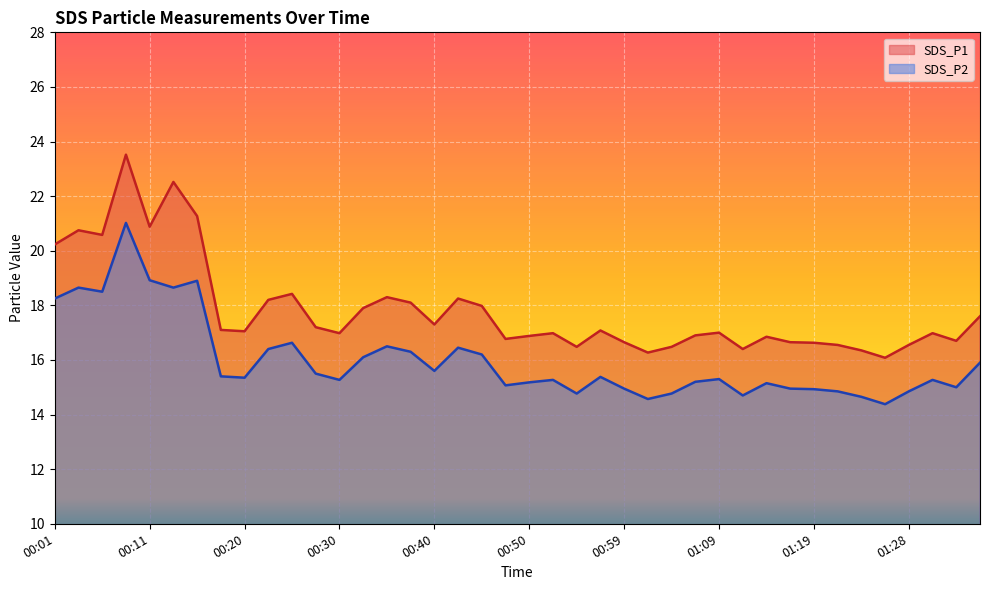

Where is the first local maximum for SDS_P2?

00:03